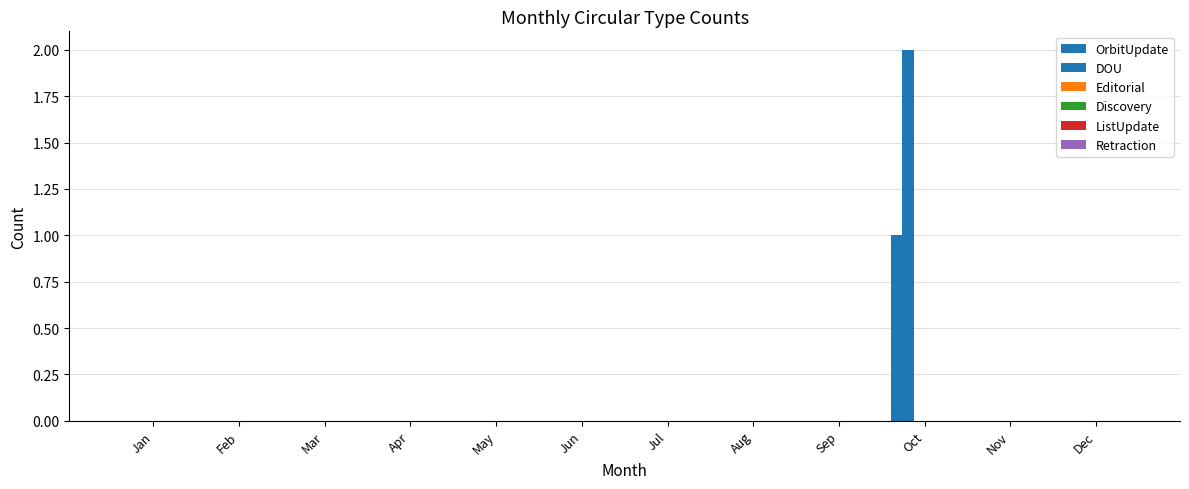

Count the number of data series in this chart.

2